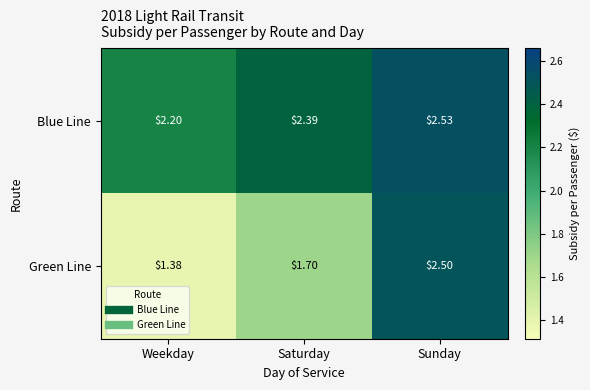

Which series has the largest range (max minus min)?

Green Line